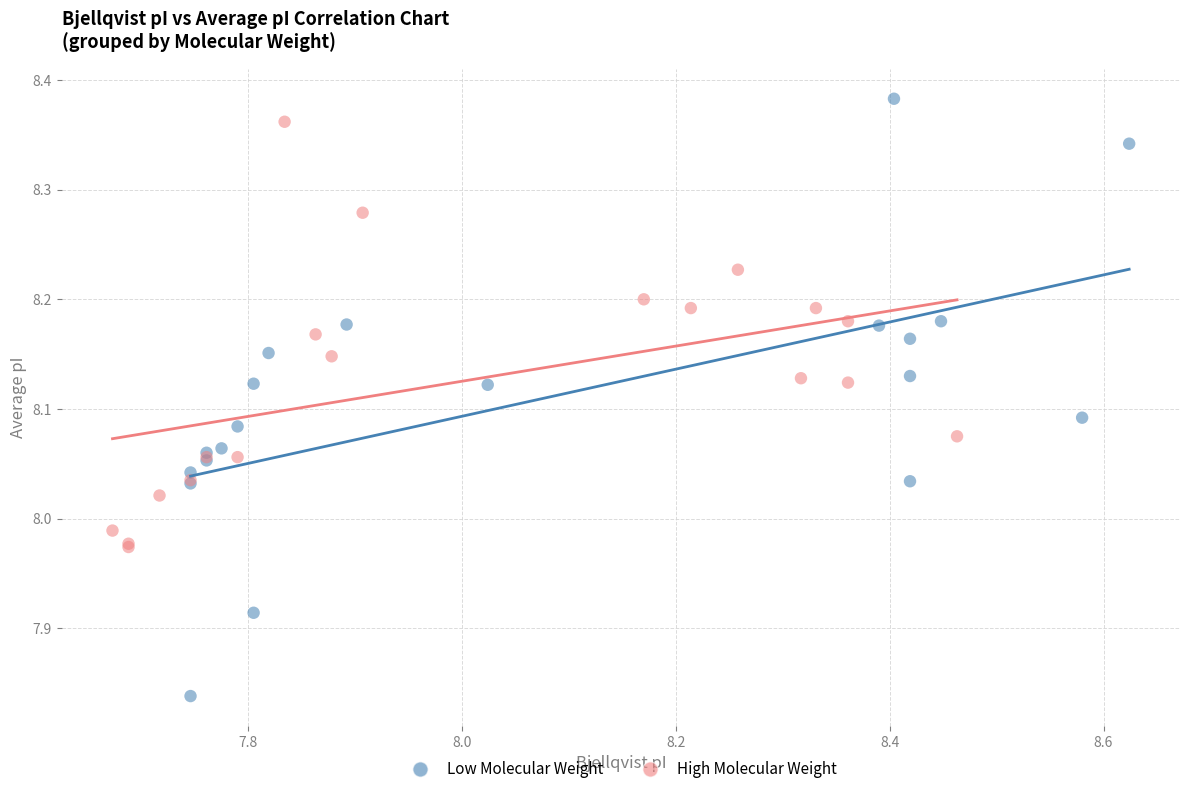

Which series has the largest Y range (max minus min)?

Low Molecular Weight